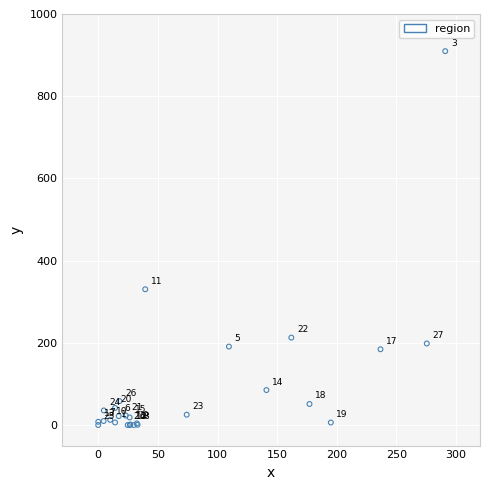

What Y value in the scatter plot is closest to 454?

330.4